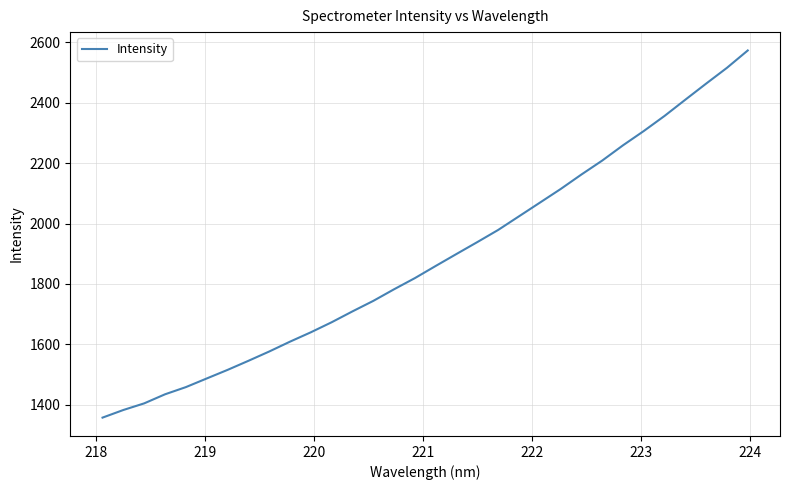

What is the minimum value shown in the chart?

1357.7